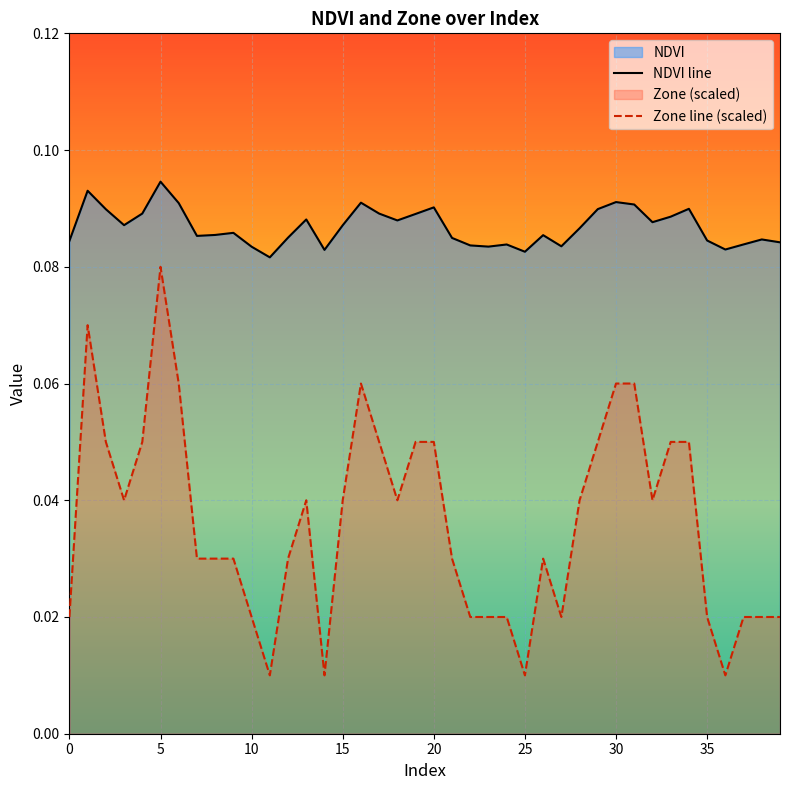

At which label is NDVI line closest to 0?

11